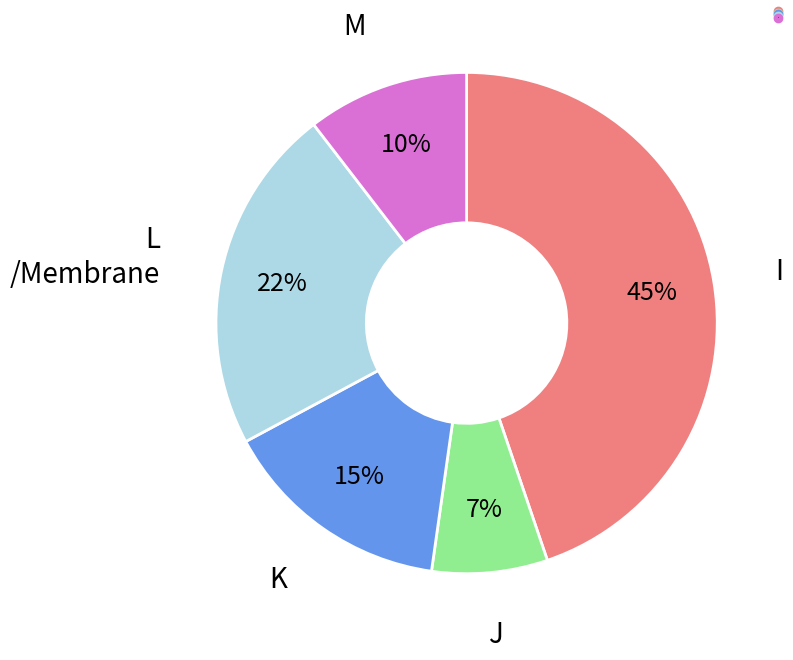

How many segments does this pie chart have?

5